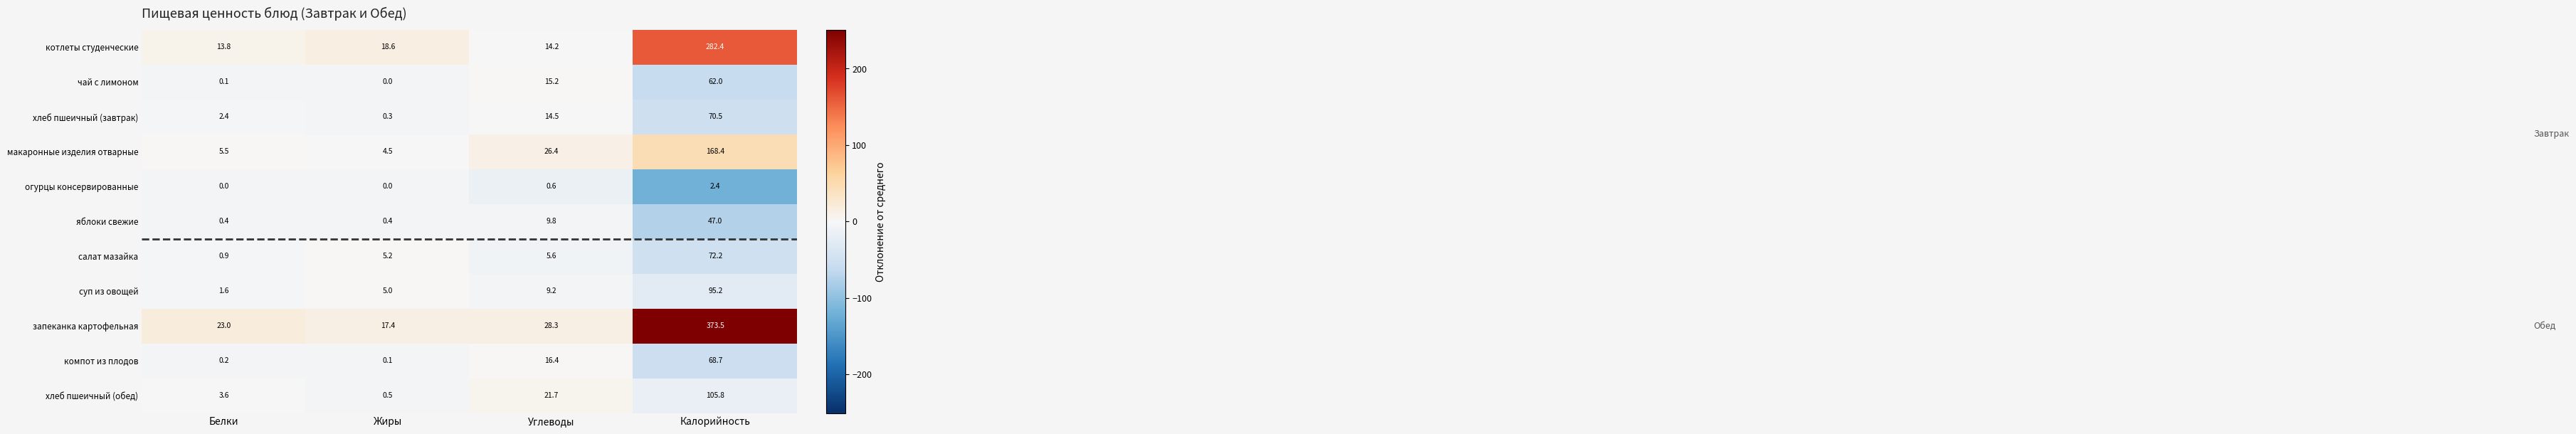

Which label corresponds to the largest value in the chart?

Калорийность